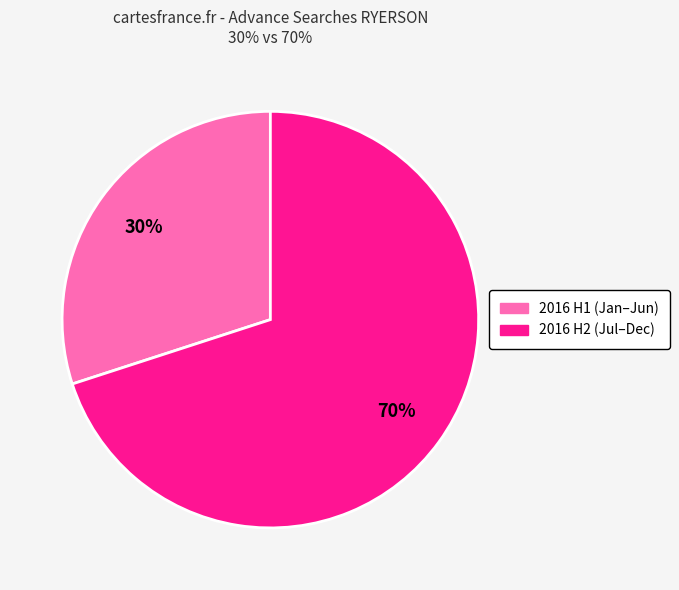

How many segments does this pie chart have?

2